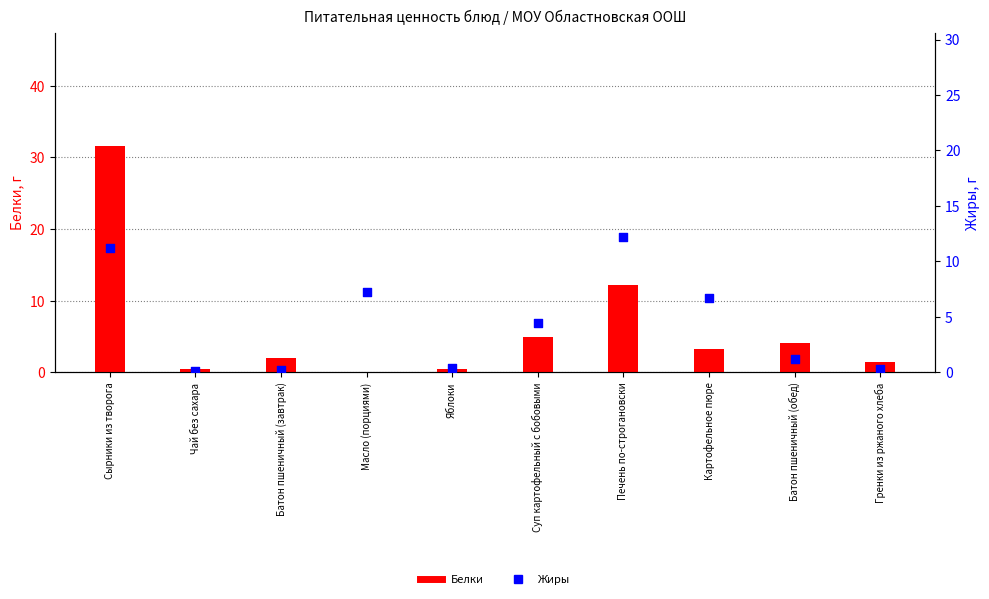

Which series contains the highest Y value?

Белки